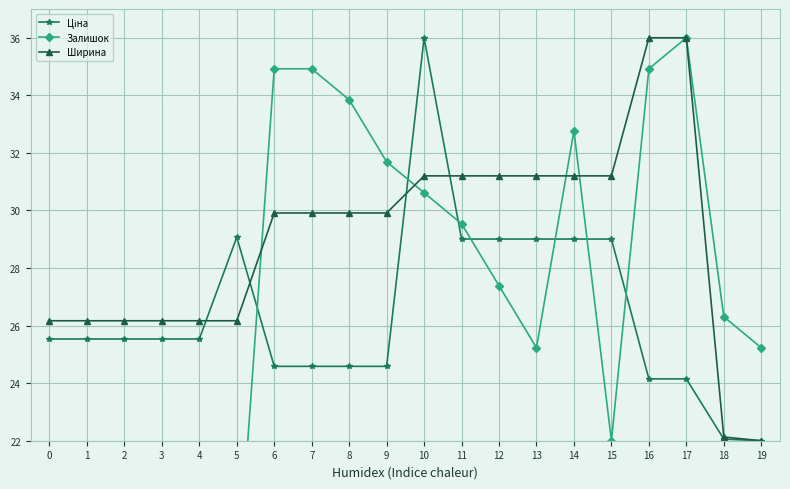

The Ширина series shows 29.9 at 8. True or false?

True